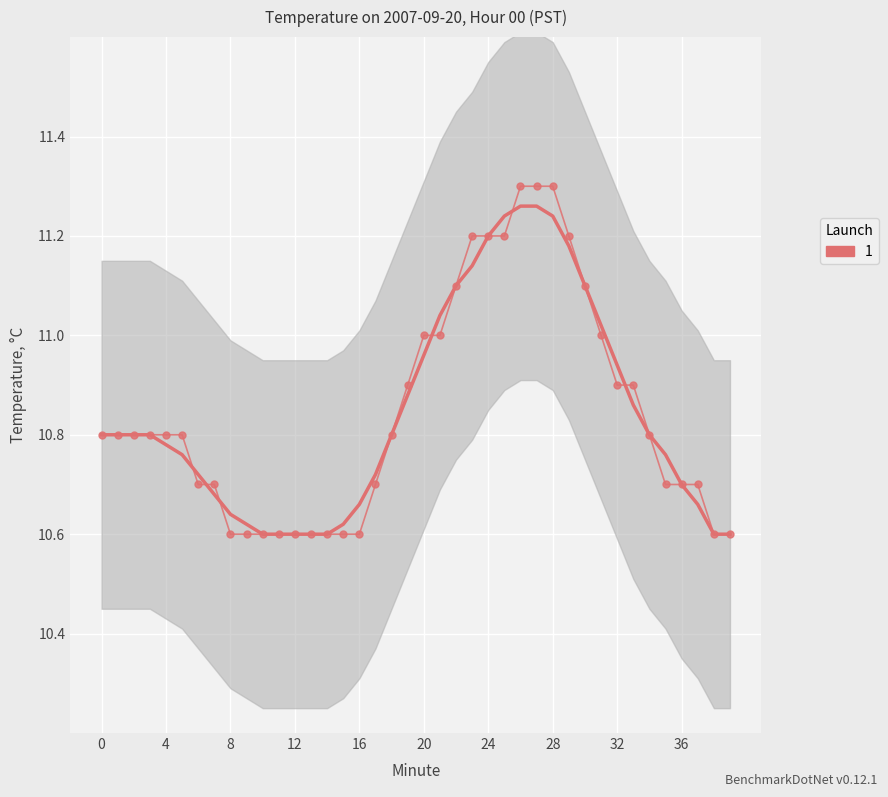

The value at 21 is 19.3. True or false?

False